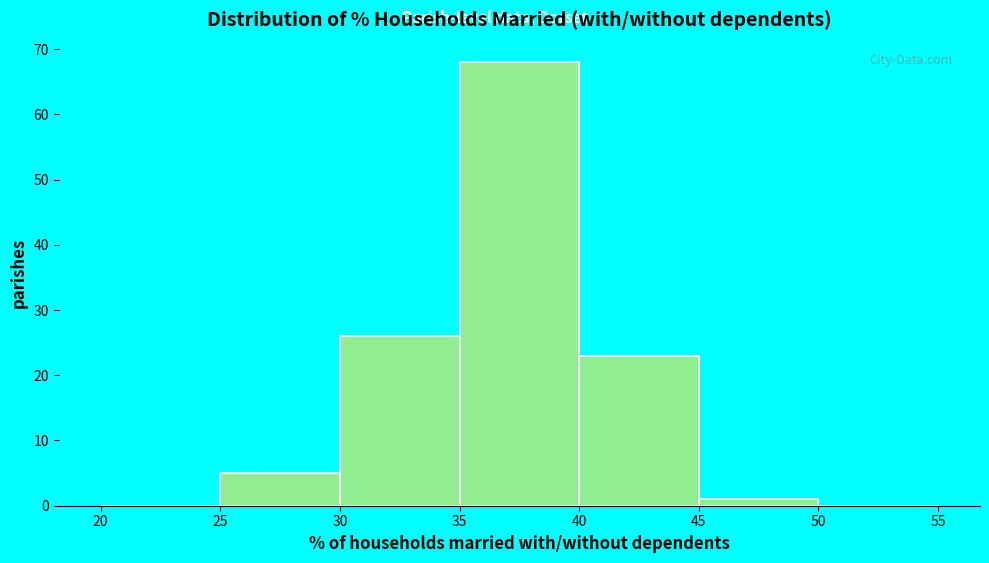

Reading left to right, transcribe this chart: for each bar, give the range it covers on the x-axis and its height. The values are not printed on the chart, so give them approximately, as read against the axis.

20 to 25: 0
25 to 30: 5
30 to 35: 26
35 to 40: 68
40 to 45: 23
45 to 50: 1
50 to 55: 0